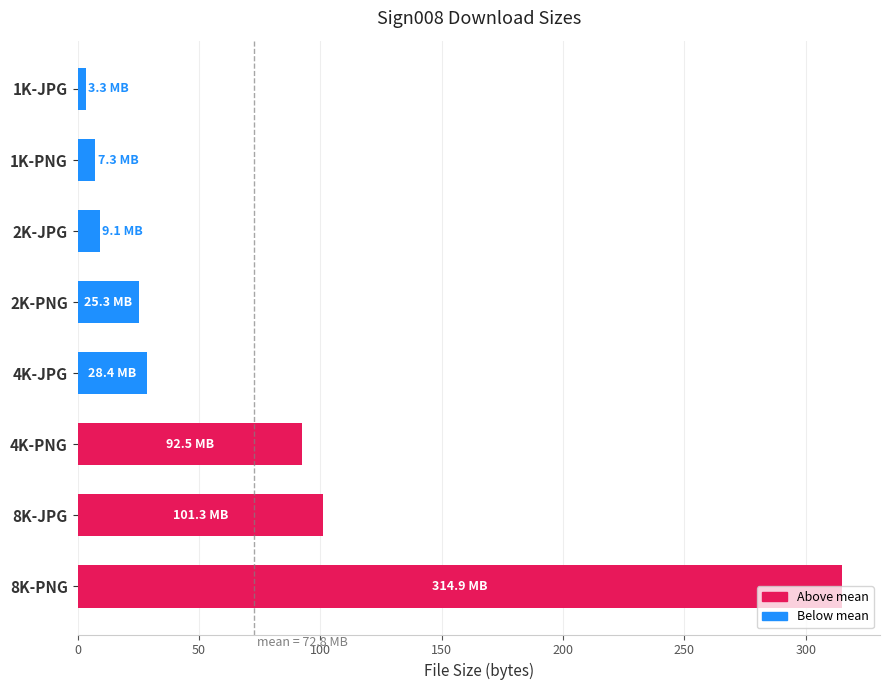

How many bars are there in total?

8